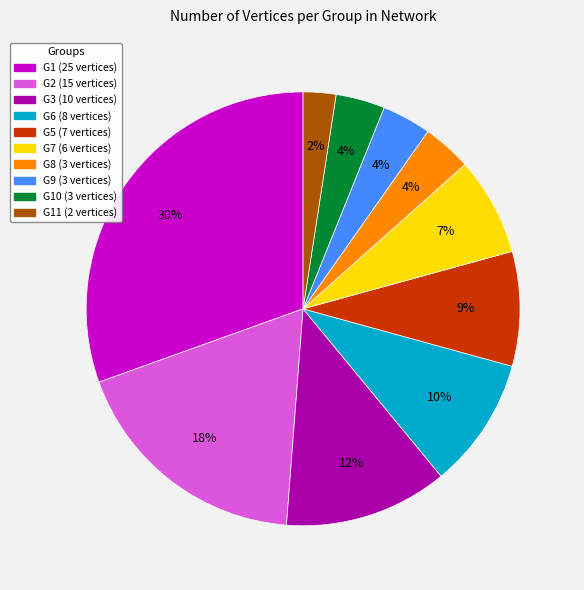

Is there any slice that represents more than half of the pie?

No